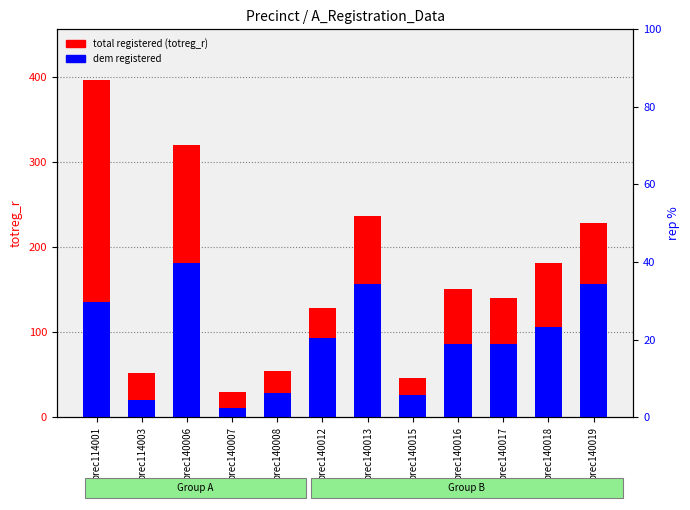

Is it true that dem registered equals 282 at prec140006?

False